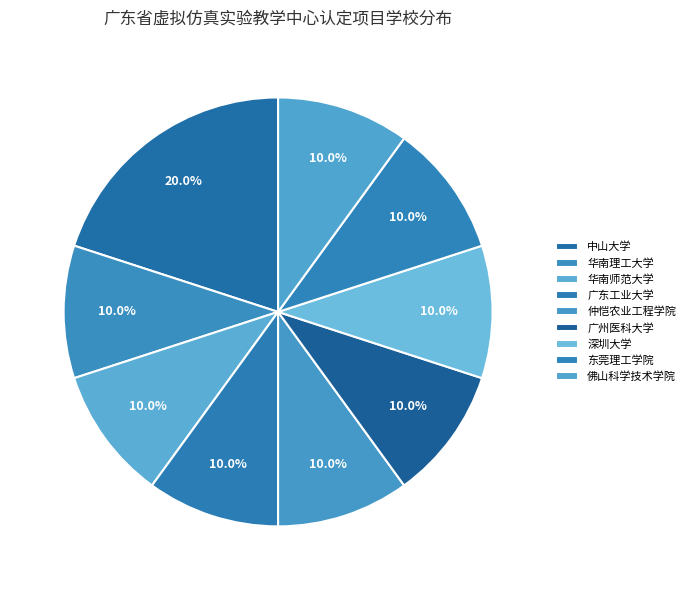

How many slices are in this pie chart?

9